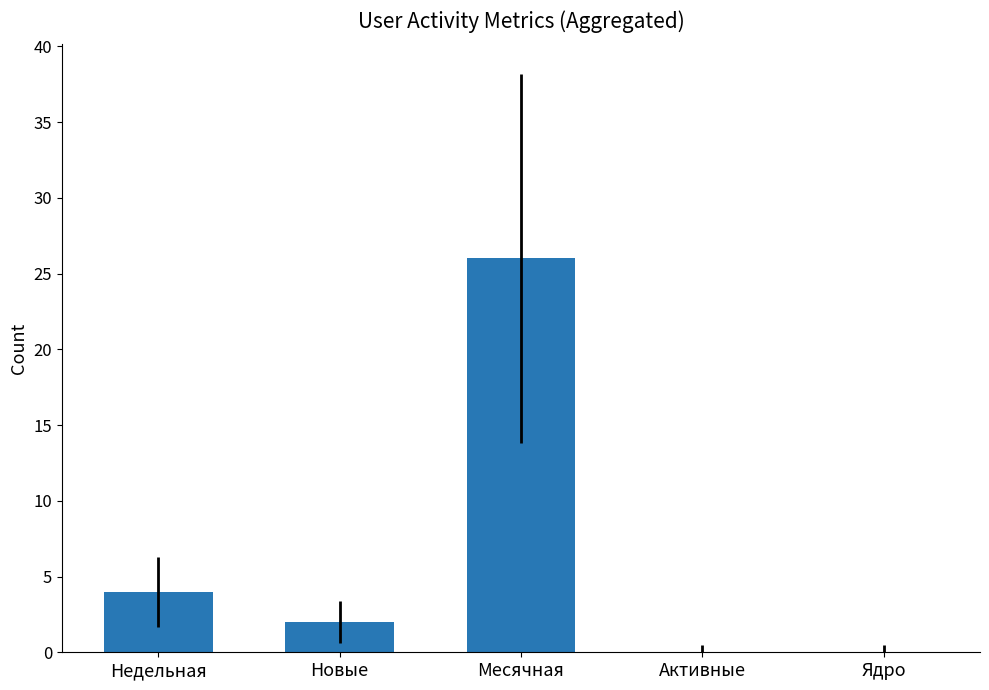

At which label does the data first exceed 2?

Недельная